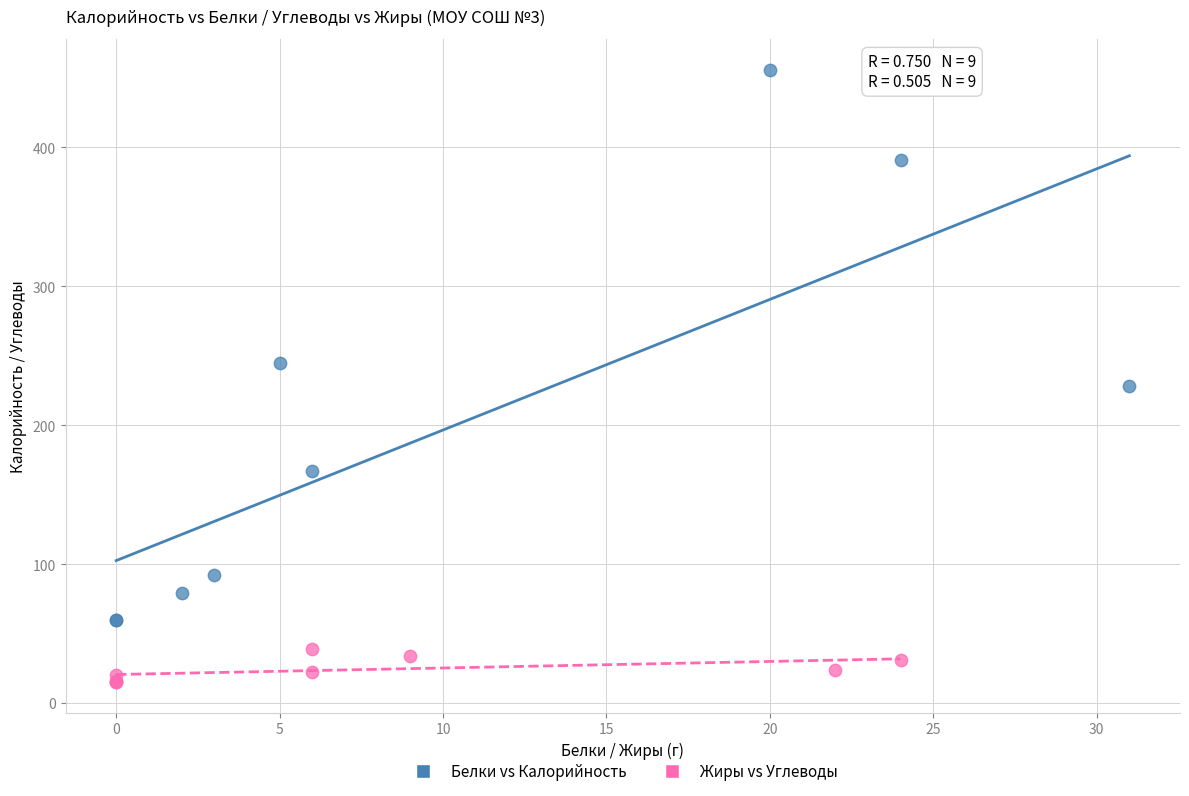

Which series has the largest Y range (max minus min)?

Белки vs Калорийность